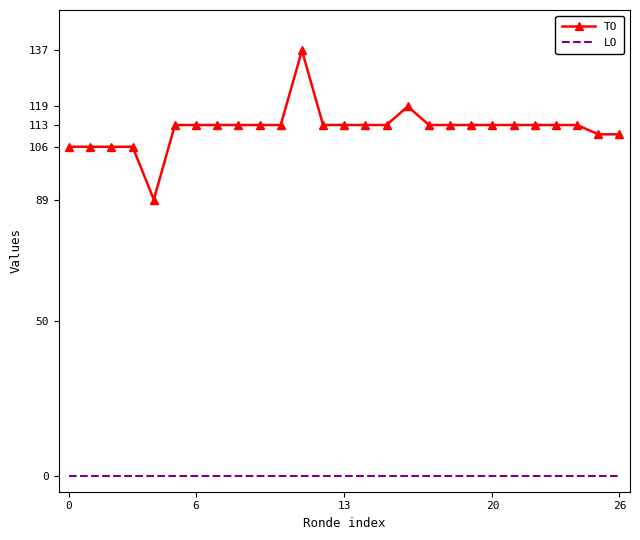

What is the maximum value shown in the chart?

137